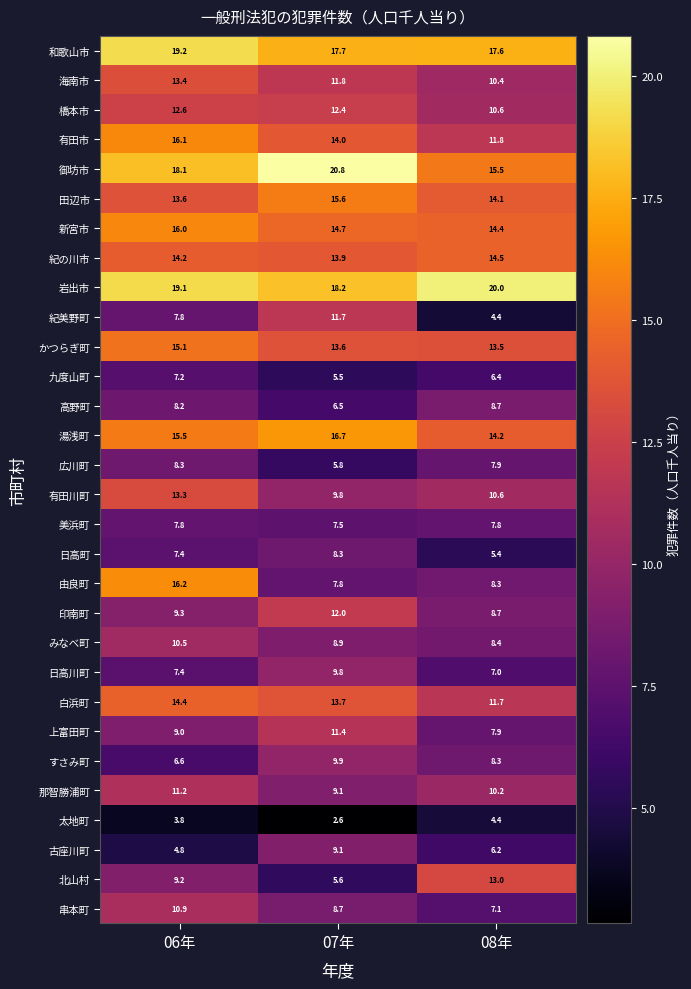

Rank the categories by 御坊市 value from highest to lowest.

07年, 06年, 08年